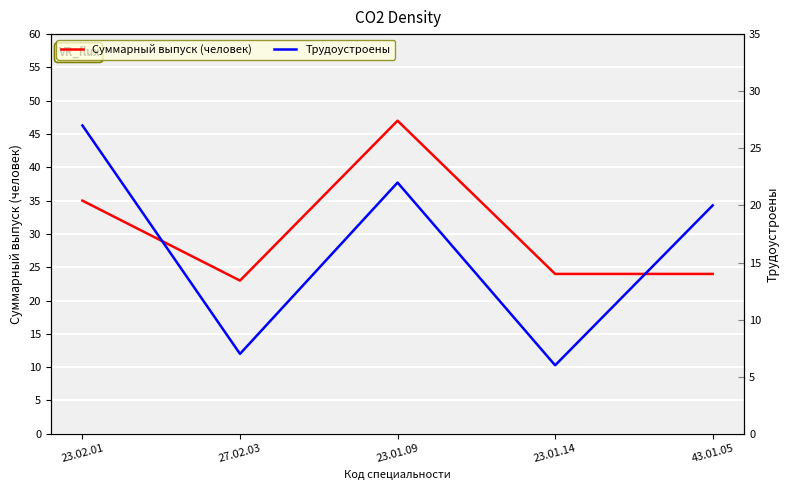

Read the Суммарный выпуск (человек) value at 27.02.03, to the nearest 10.

20